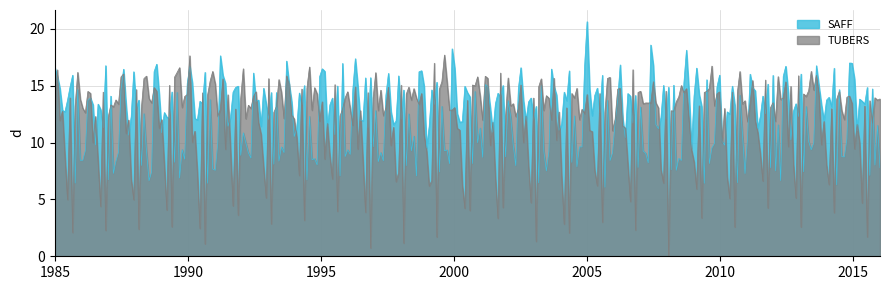

Does the chart display data point markers on the line(s)?

No